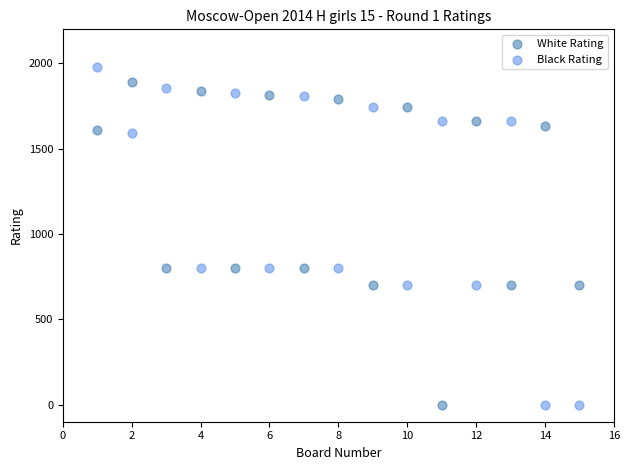

Which series has the widest spread of Y values?

Black Rating